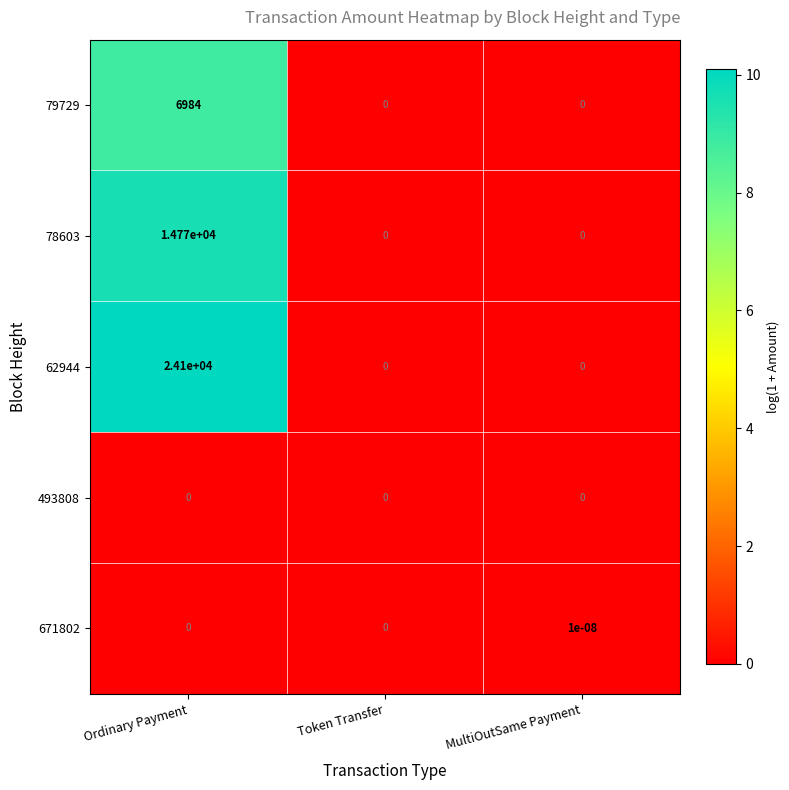

Count the 79729 values in the range 0 to 6984.

3